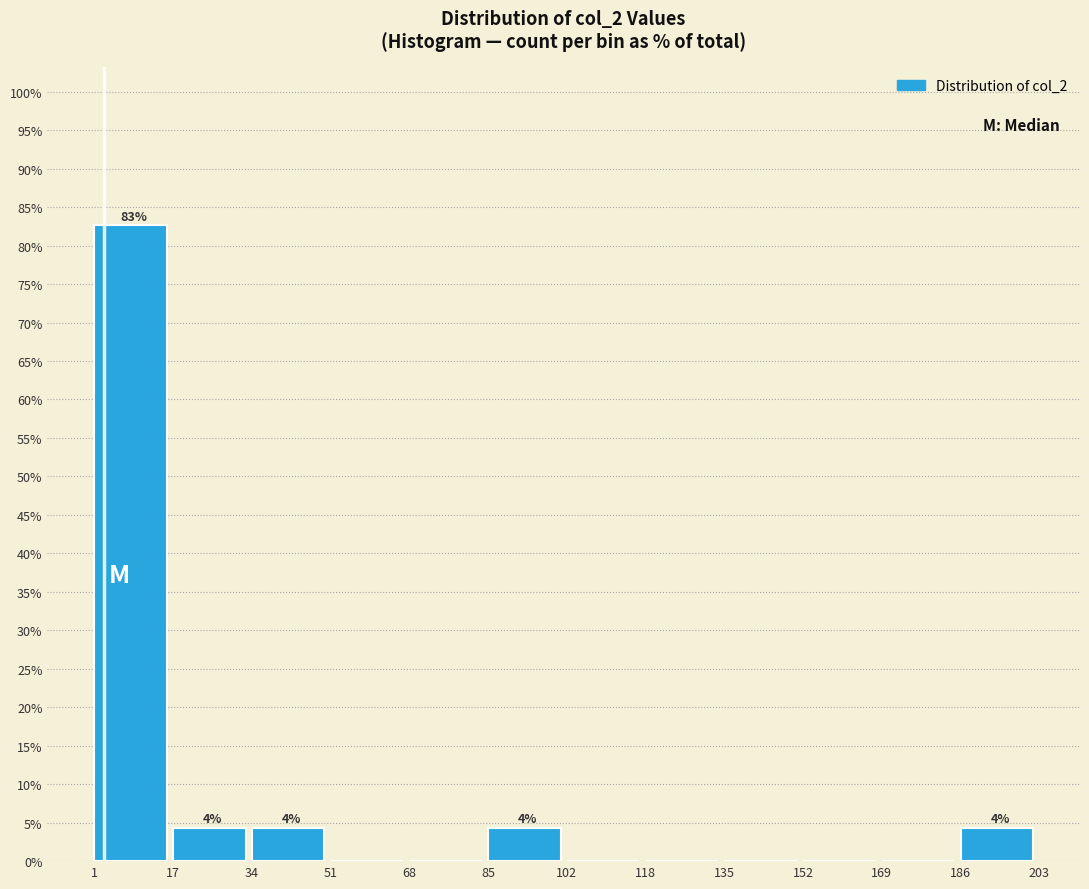

Over which range of the x-axis is the bar tallest?

1 to 17